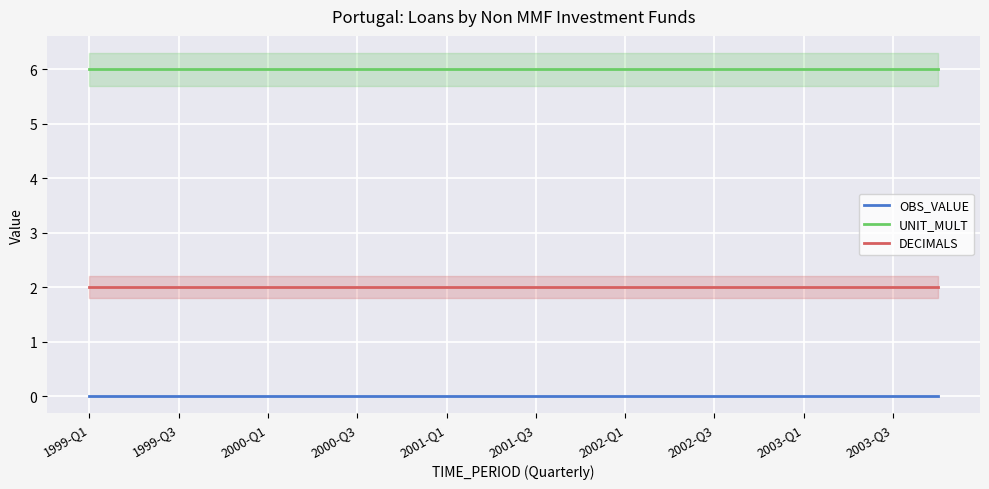

The value of DECIMALS at 2001-Q1 is 3. True or false?

False